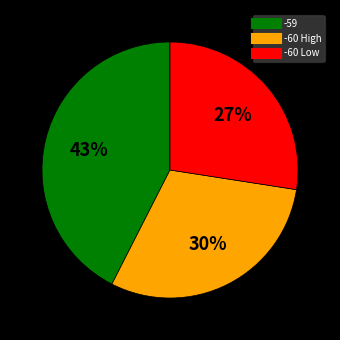

Is there a majority slice in this chart?

No